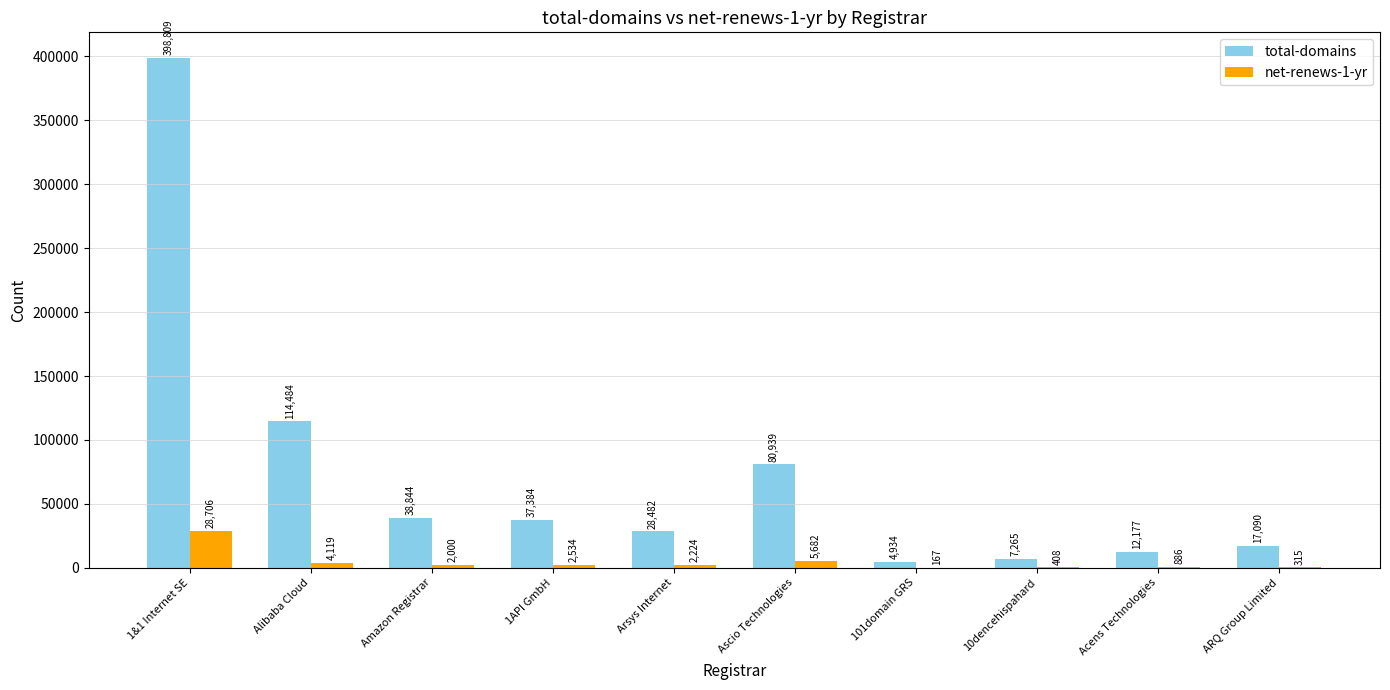

Reading left to right, what are all the values shown in this chart?

total-domains: 1&1 Internet SE=398809	Alibaba Cloud=114484	Amazon Registrar=38844	1API GmbH=37384	Arsys Internet=28482	Ascio Technologies=80939	101domain GRS=4934	10dencehispahard=7265	Acens Technologies=12177	ARQ Group Limited=17090
net-renews-1-yr: 1&1 Internet SE=28706	Alibaba Cloud=4119	Amazon Registrar=2000	1API GmbH=2534	Arsys Internet=2224	Ascio Technologies=5682	101domain GRS=167	10dencehispahard=408	Acens Technologies=886	ARQ Group Limited=315